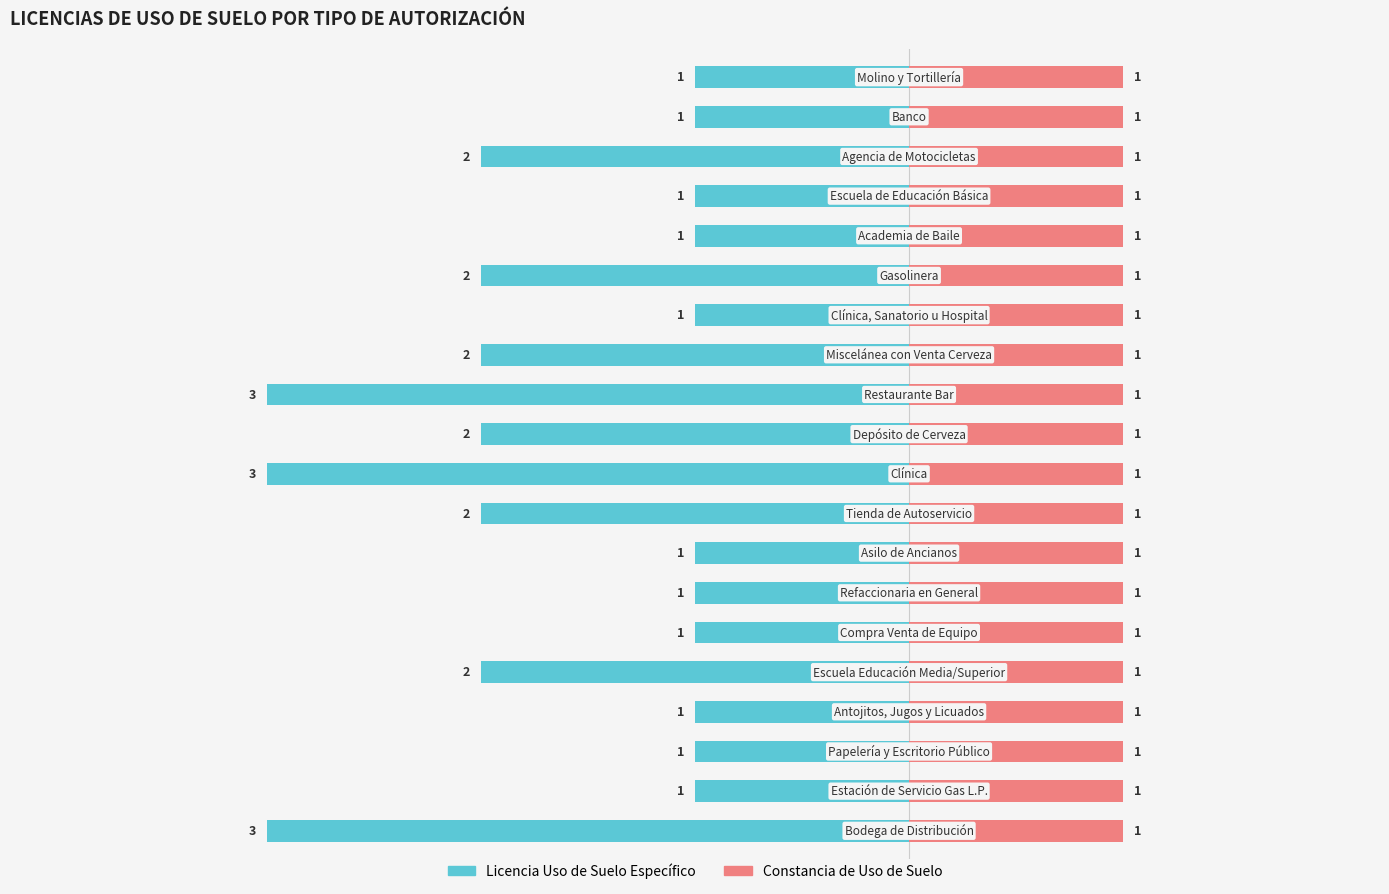

Between 0 and 16, which series saw the biggest shift?

Licencia Uso de Suelo Específico